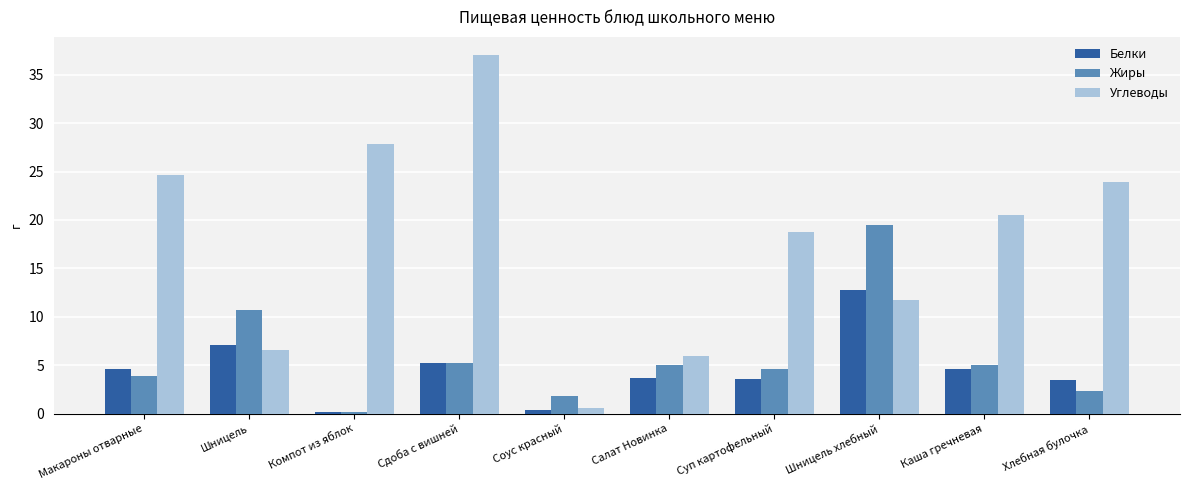

List the labels in order of Углеводы value, smallest first.

Соус красный, Салат Новинка, Шницель, Шницель хлебный, Суп картофельный, Каша гречневая, Хлебная булочка, Макароны отварные, Компот из яблок, Сдоба с вишней